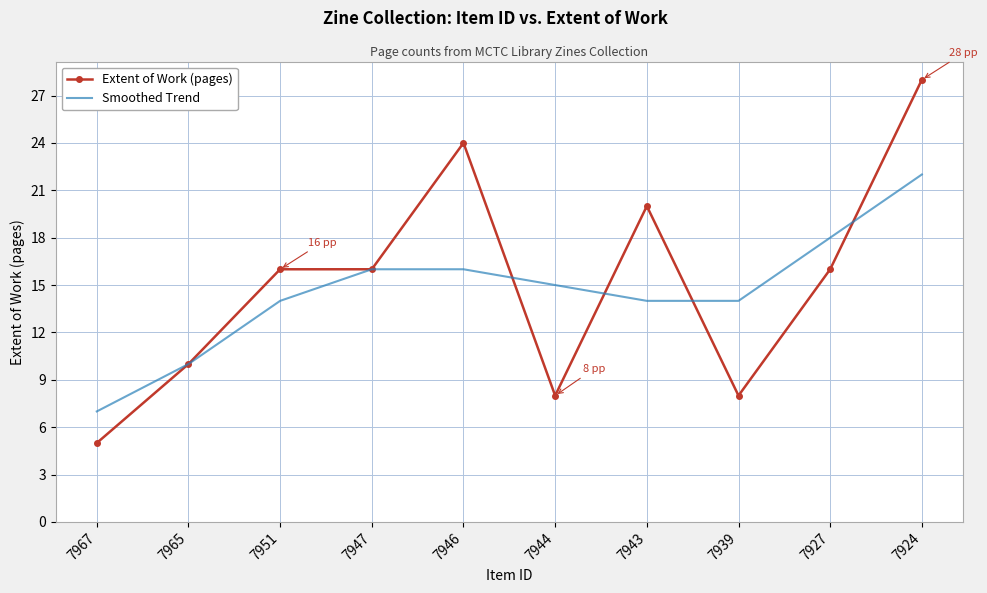

How many values in the Smoothed Trend series are below 15?

5